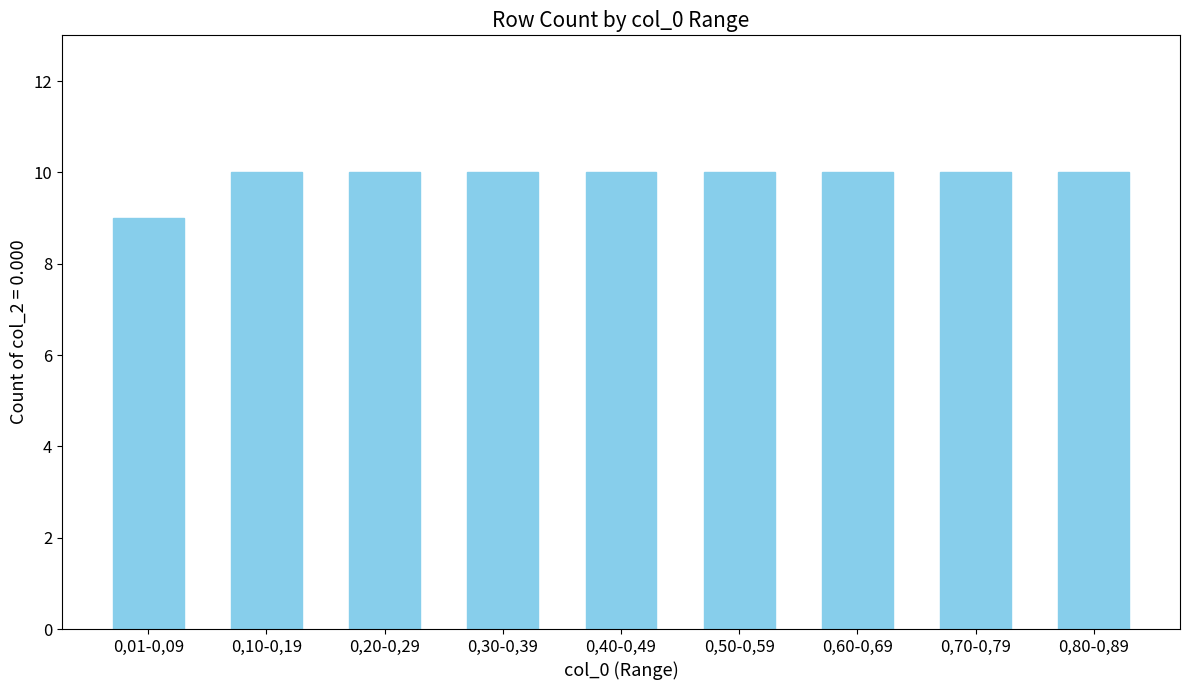

Reading right to left, transcribe all the data shown in this chart.

10	10	10	10	10	10	10	10	9